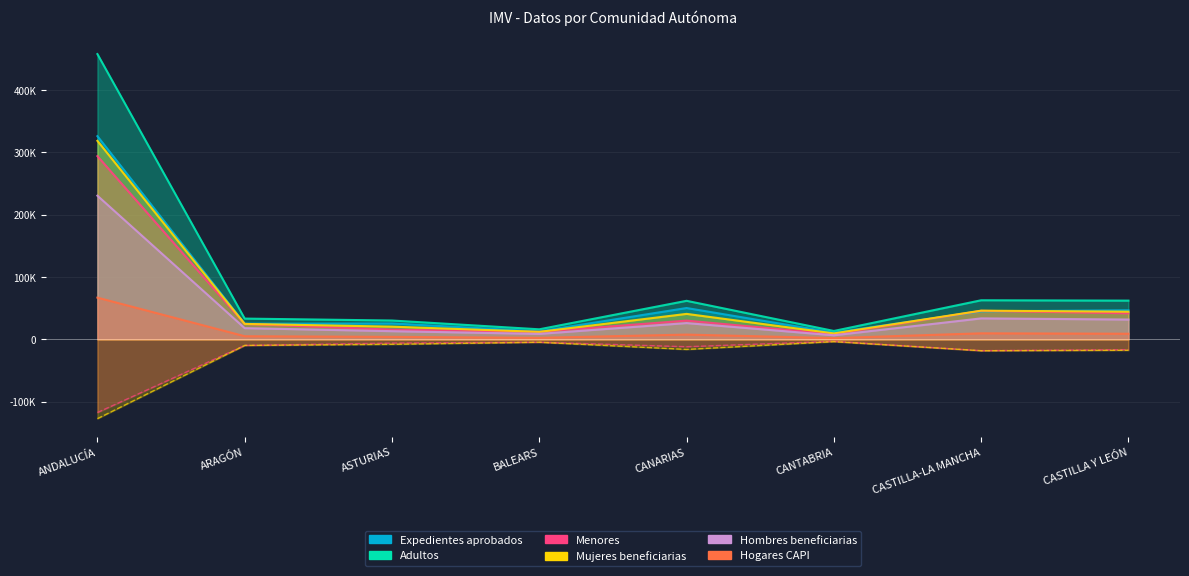

What is the label of the 1st point from the right?

CASTILLA Y LEÓN